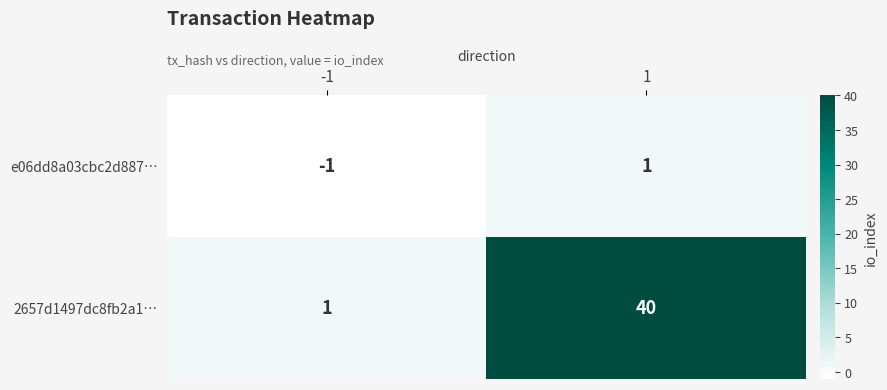

How many data points does each series have?

2